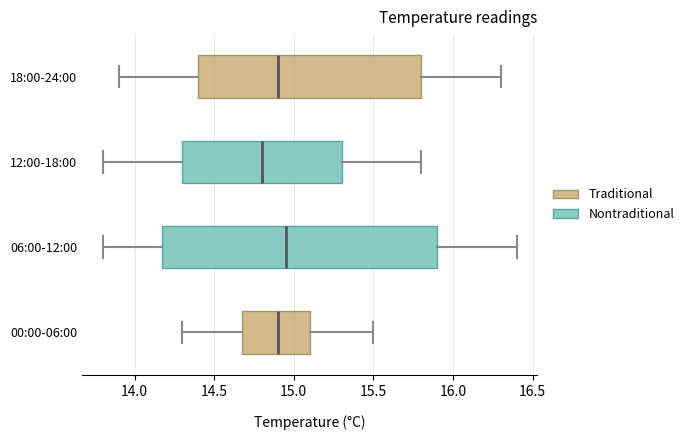

Reading bottom to top, transcribe this box plot: for each box, give where its median line is, the range the box spans, and where its two whiskers end, as read against the x-axis. The values are not printed on the chart, so give them approximately, as read against the axis.

00:00-06:00: median 14.90, box 14.70 to 15.10, whiskers 14.30 to 15.50
06:00-12:00: median 14.95, box 14.20 to 15.90, whiskers 13.80 to 16.40
12:00-18:00: median 14.80, box 14.30 to 15.30, whiskers 13.80 to 15.80
18:00-24:00: median 14.90, box 14.40 to 15.80, whiskers 13.90 to 16.30